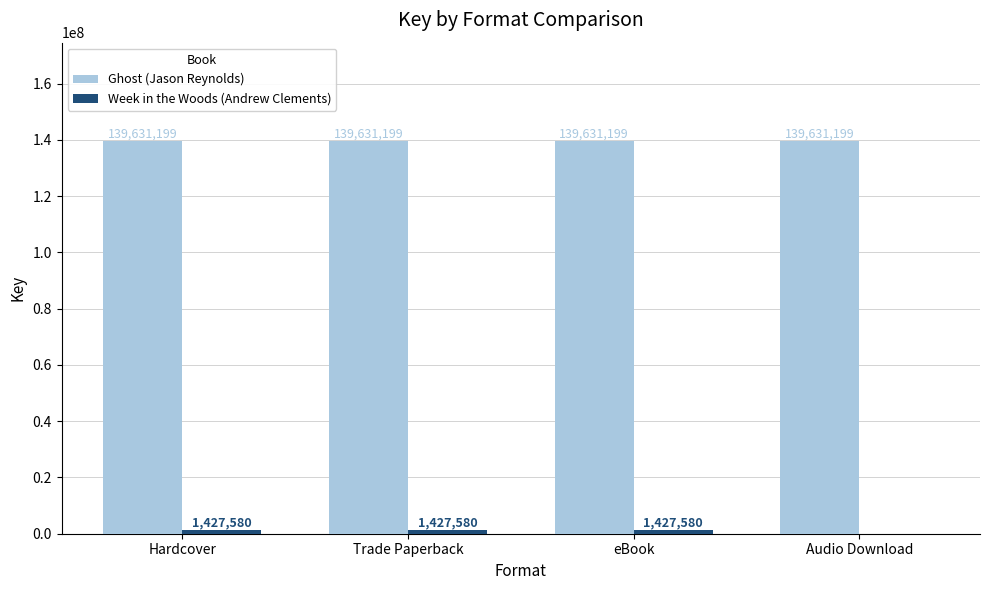

True or false: Ghost (Jason Reynolds) has a value of 37606118 at eBook.

False